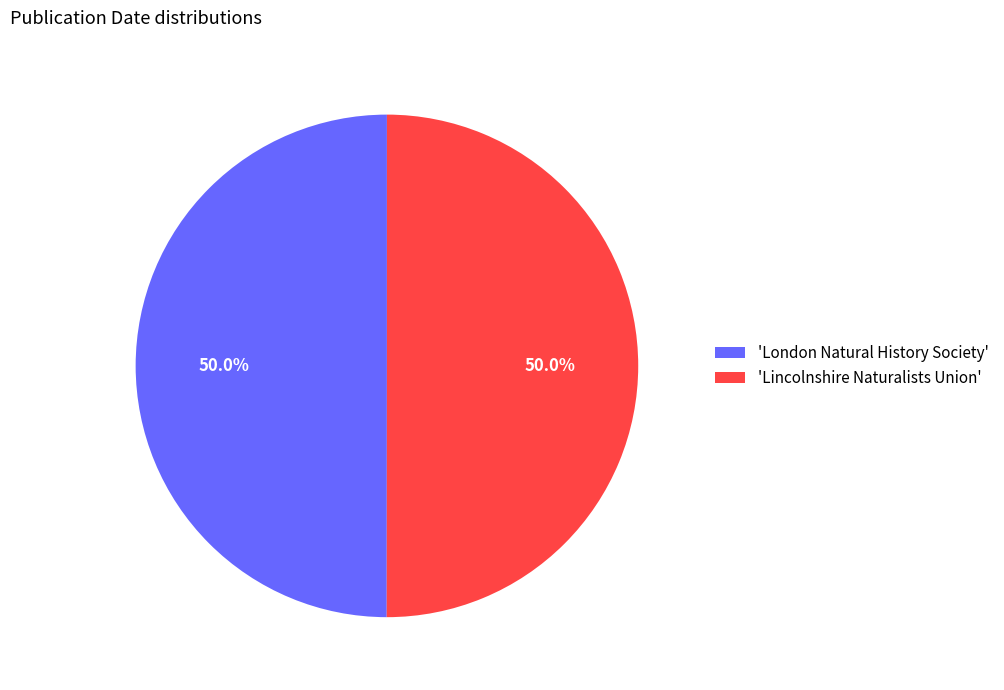

Is the sum of 'Lincolnshire Naturalists Union' and 'London Natural History Society' greater than half?

Yes